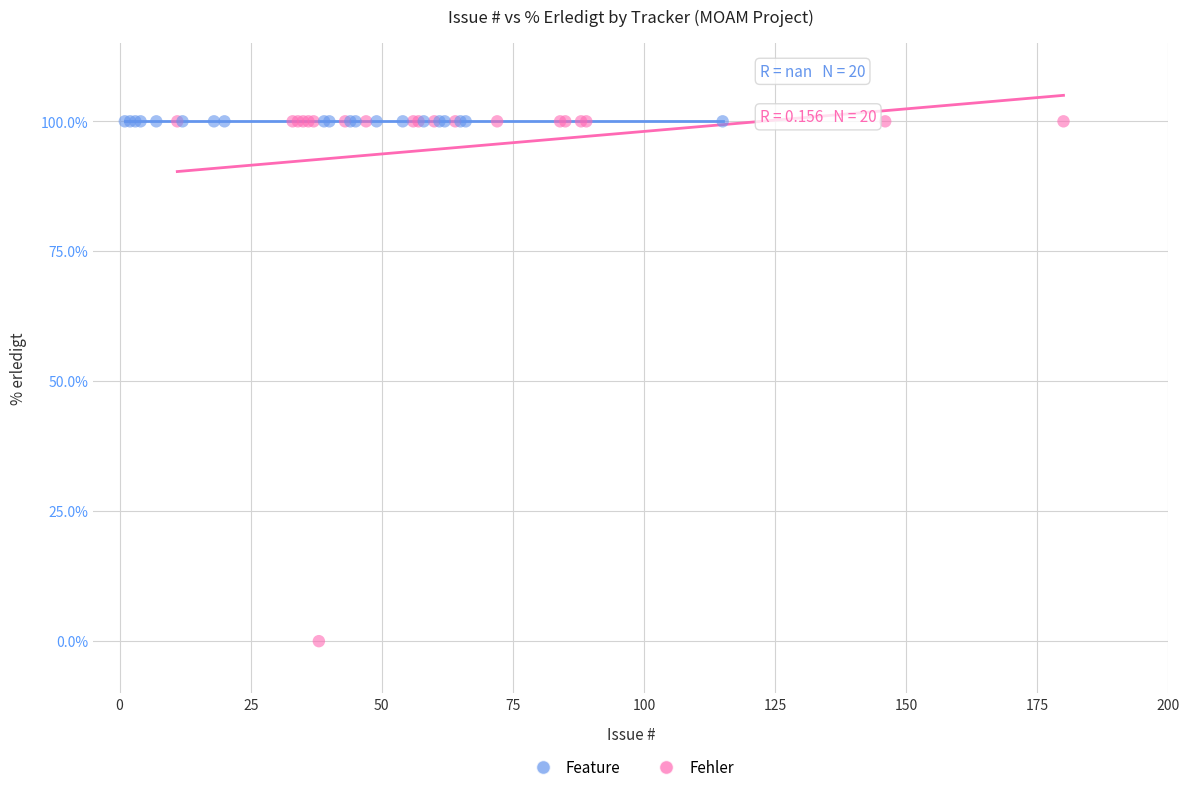

Which series reaches the minimum Y coordinate?

Fehler